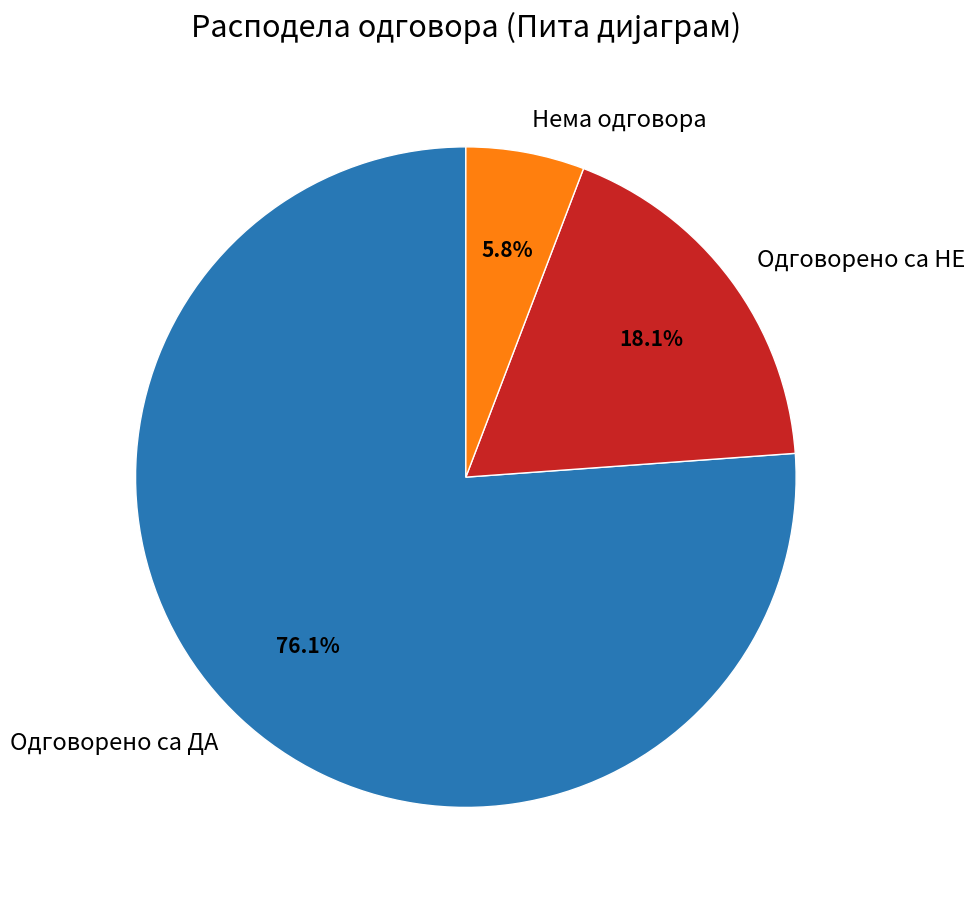

Does any single category account for the majority?

Yes